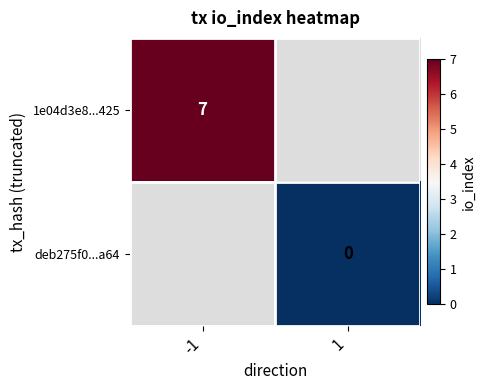

At how many categories does at least one series exceed 1?

1